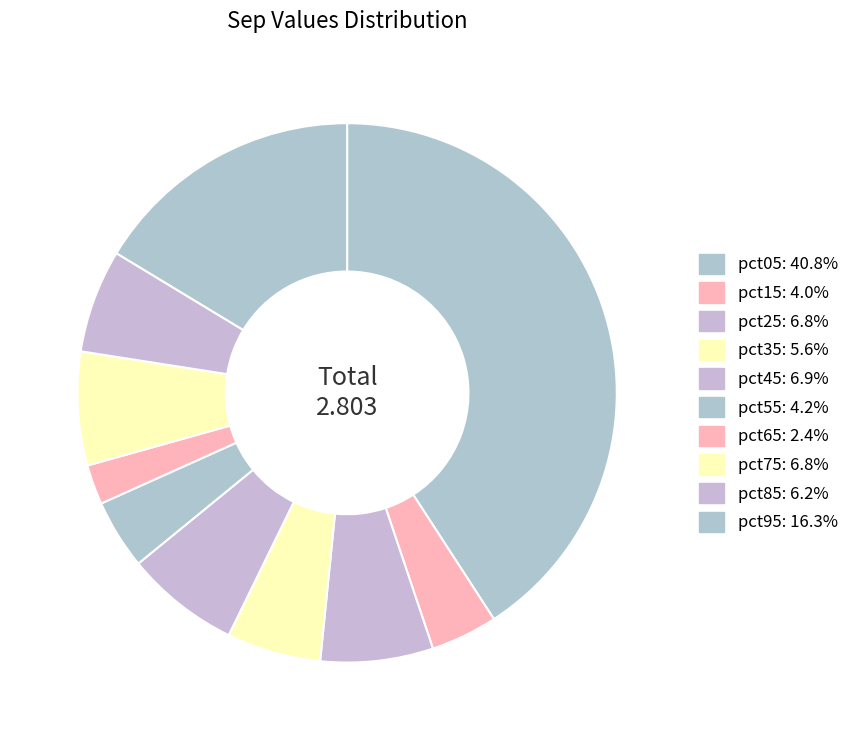

Which slice is the largest?

pct05